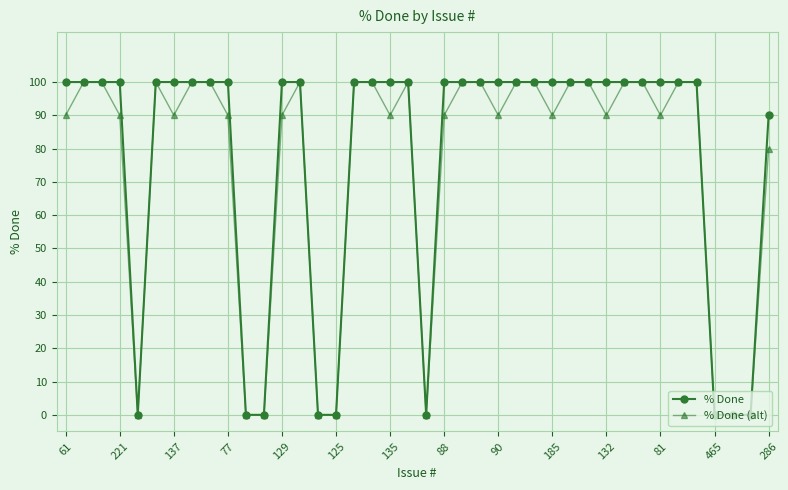

What is the greatest value displayed?

100